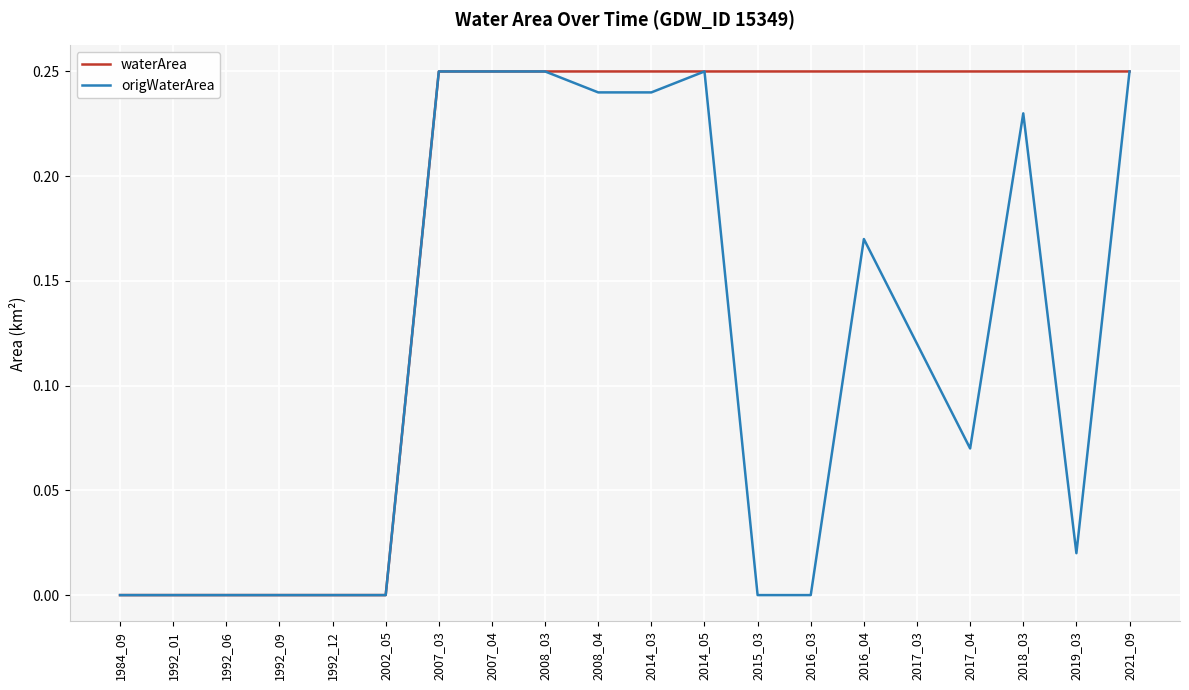

Which series has the largest total across all categories?

waterArea